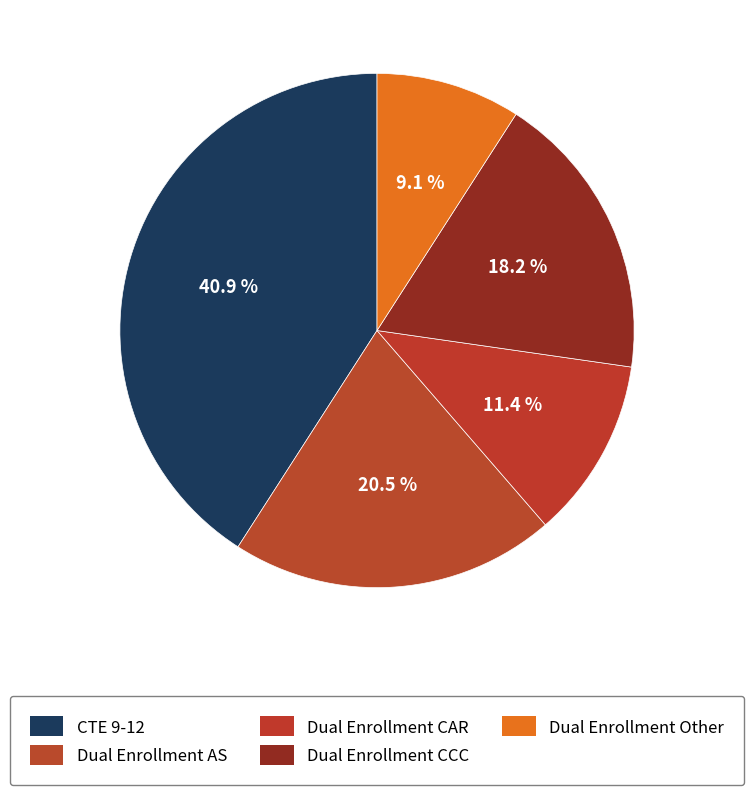

To the nearest percent, what is the difference between the largest and smallest slice percentages?

32%